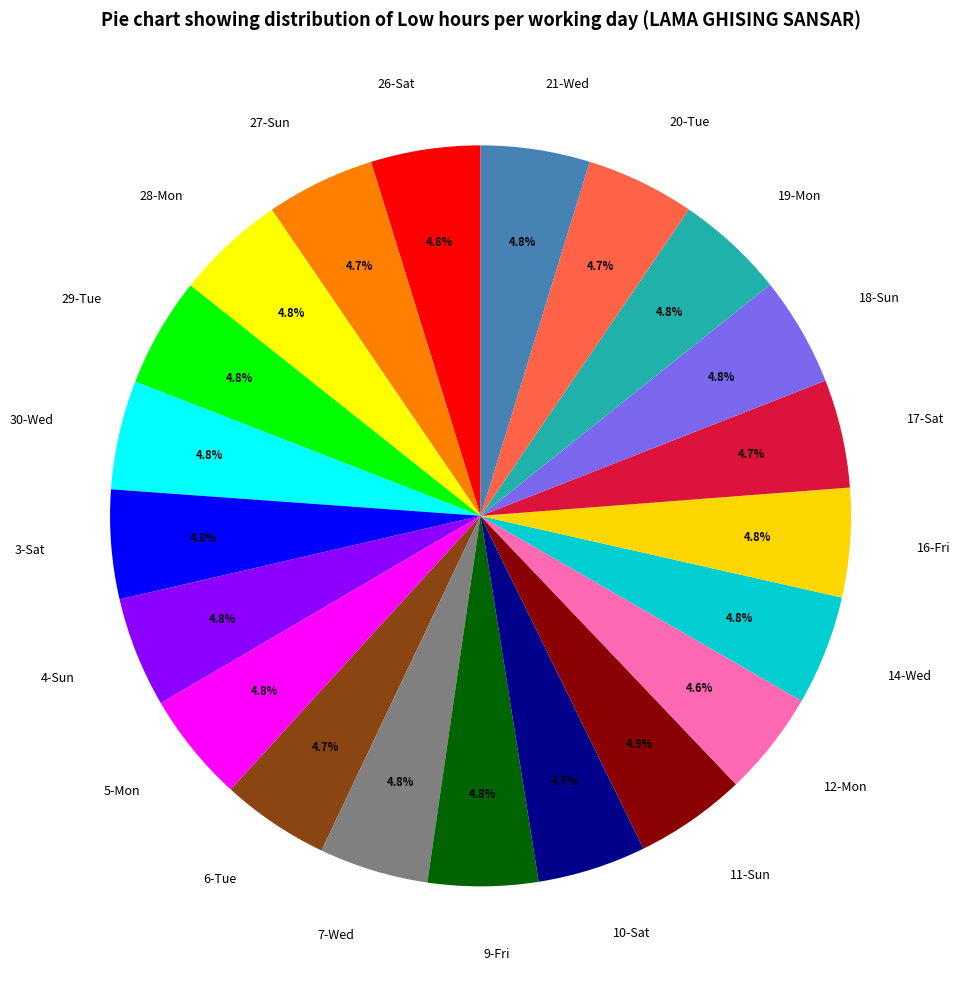

To the nearest percent, what portion does 4-Sun represent?

5%